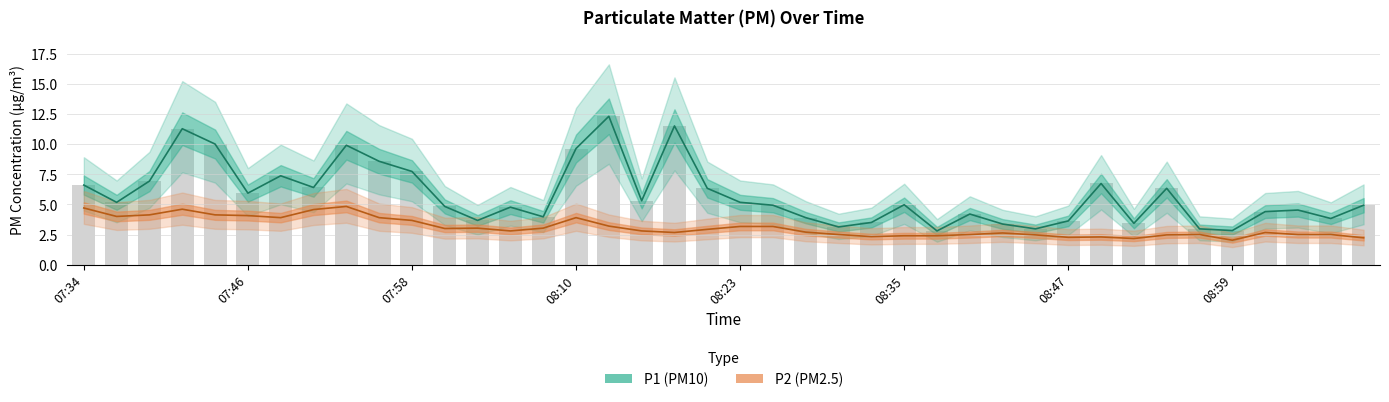

Which series has the largest total across all categories?

P1